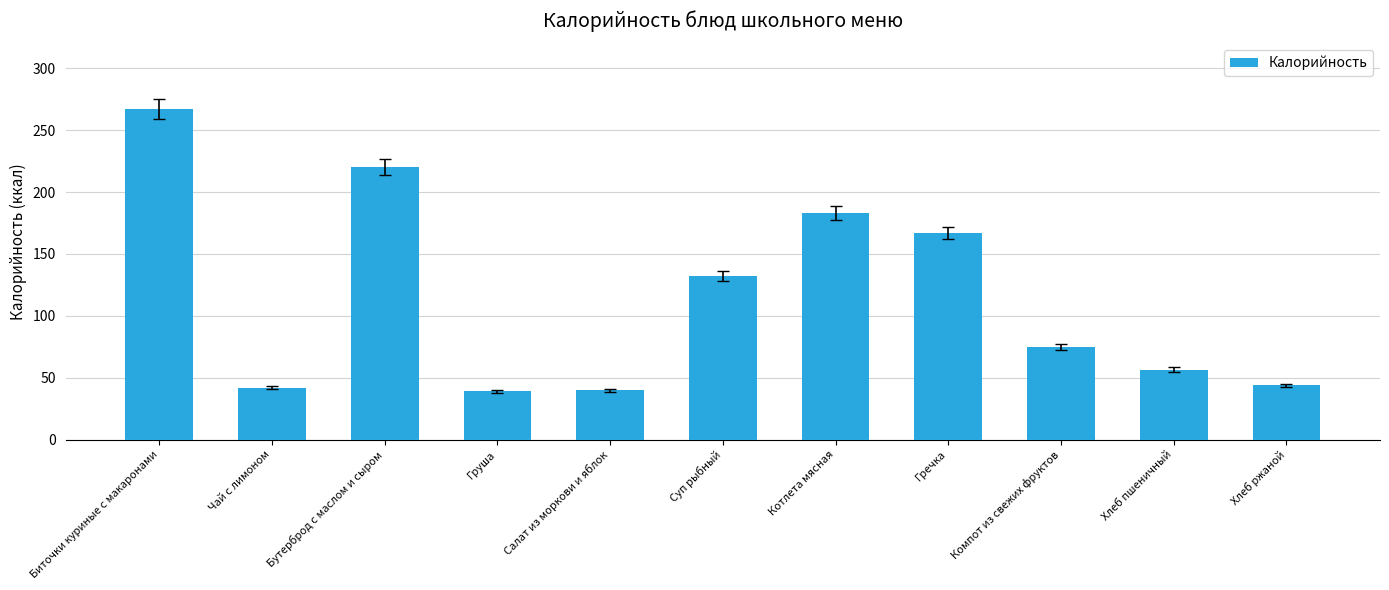

What is the value of the 10th bar from the left?

56.6